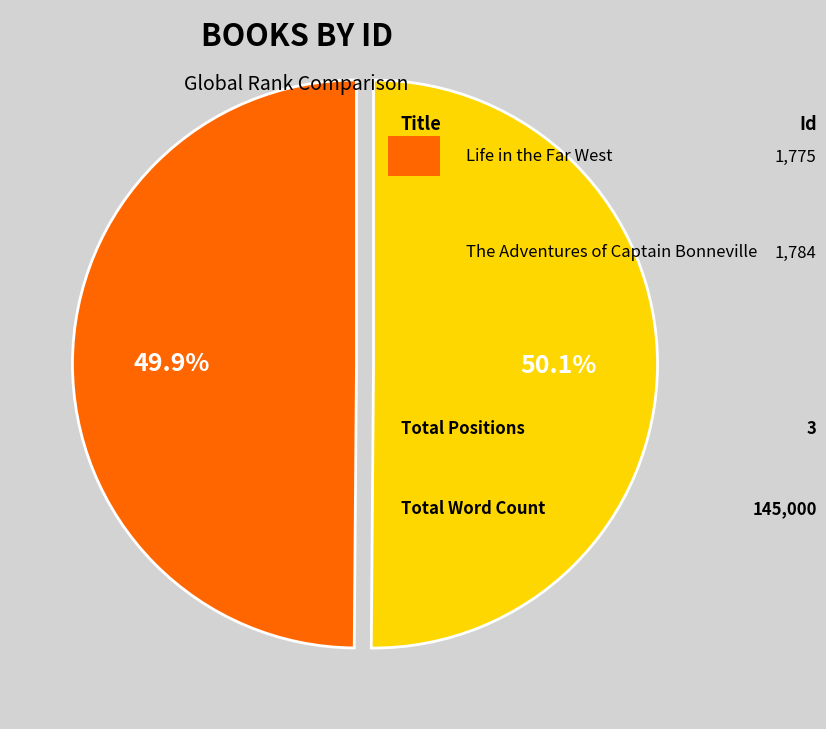

Is there a majority slice in this chart?

Yes